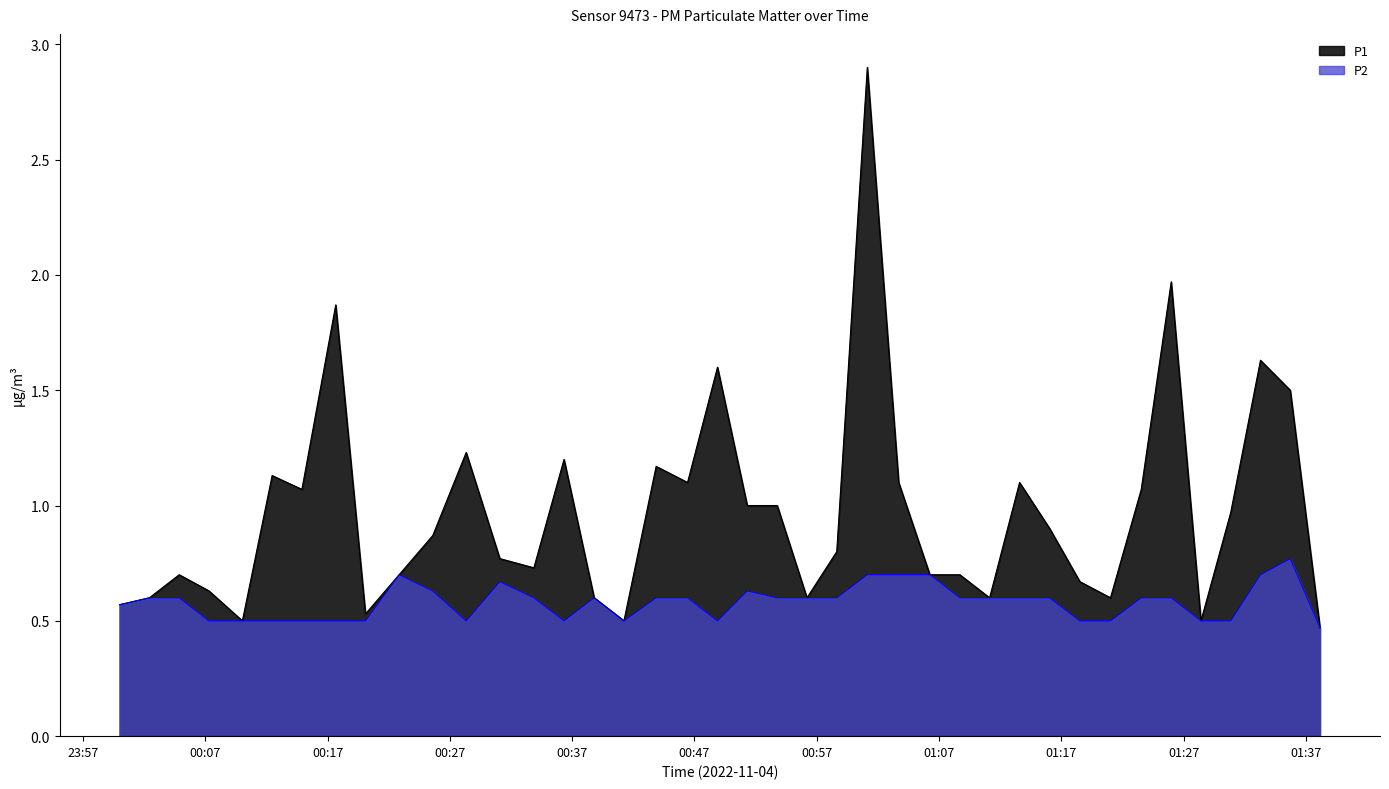

How many distinct data groups are displayed?

2